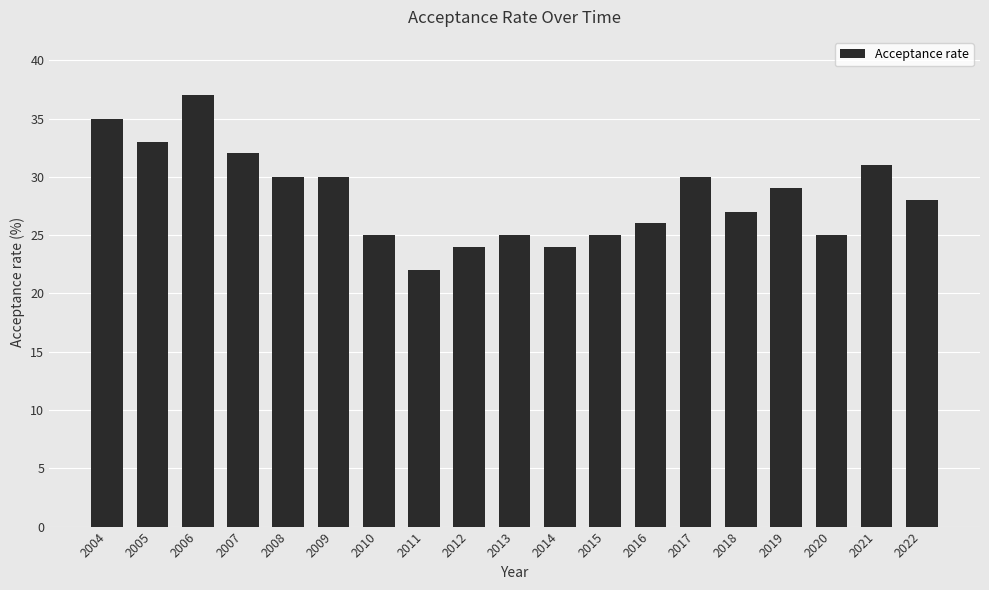

Reading right to left, transcribe all the data shown in this chart.

28	31	25	29	27	30	26	25	24	25	24	22	25	30	30	32	37	33	35